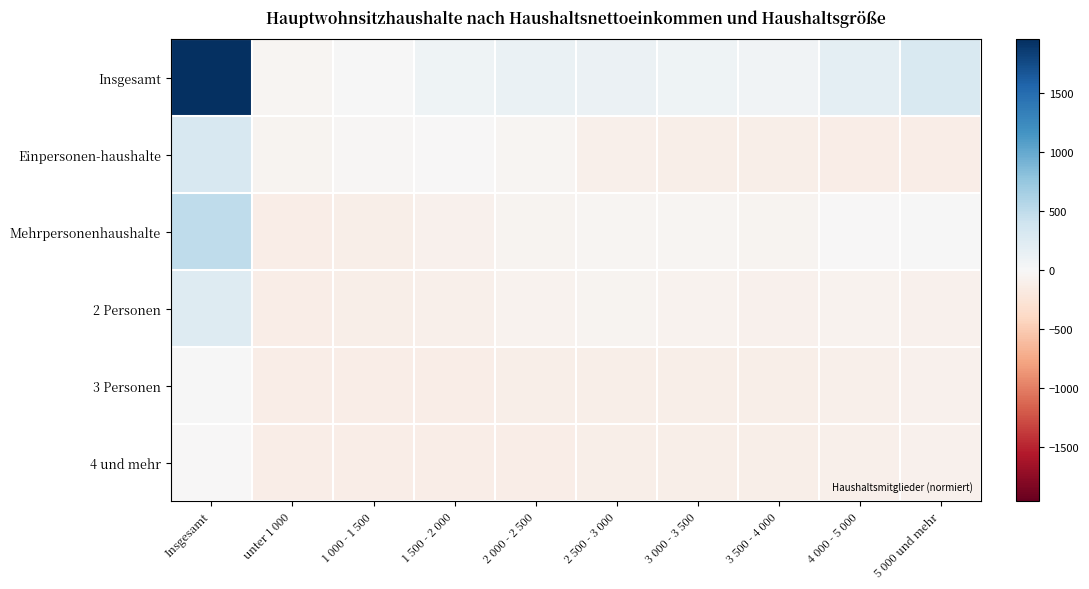

Rank the series at Insgesamt from lowest to highest value.

4 und mehr, 3 Personen, 2 Personen, Einpersonen-haushalte, Mehrpersonenhaushalte, Insgesamt